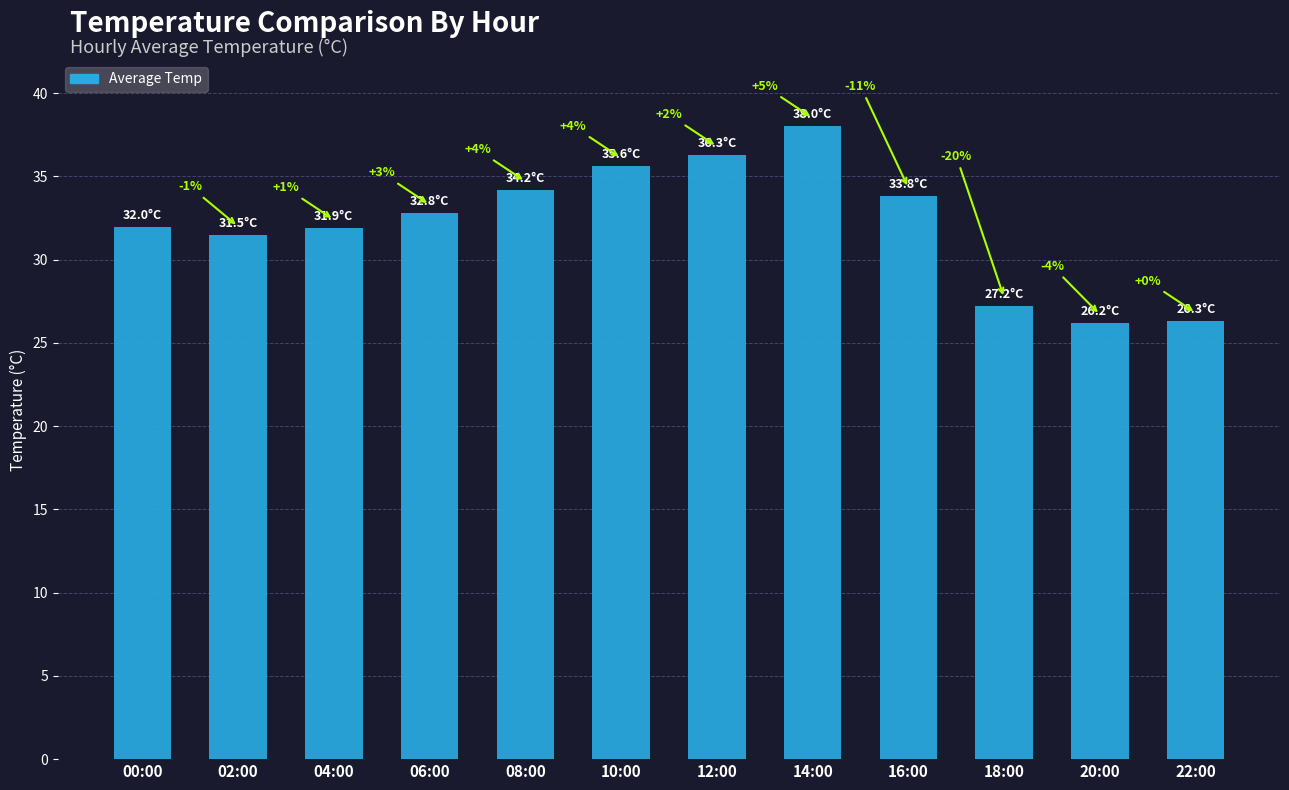

Are the bars horizontal?

No